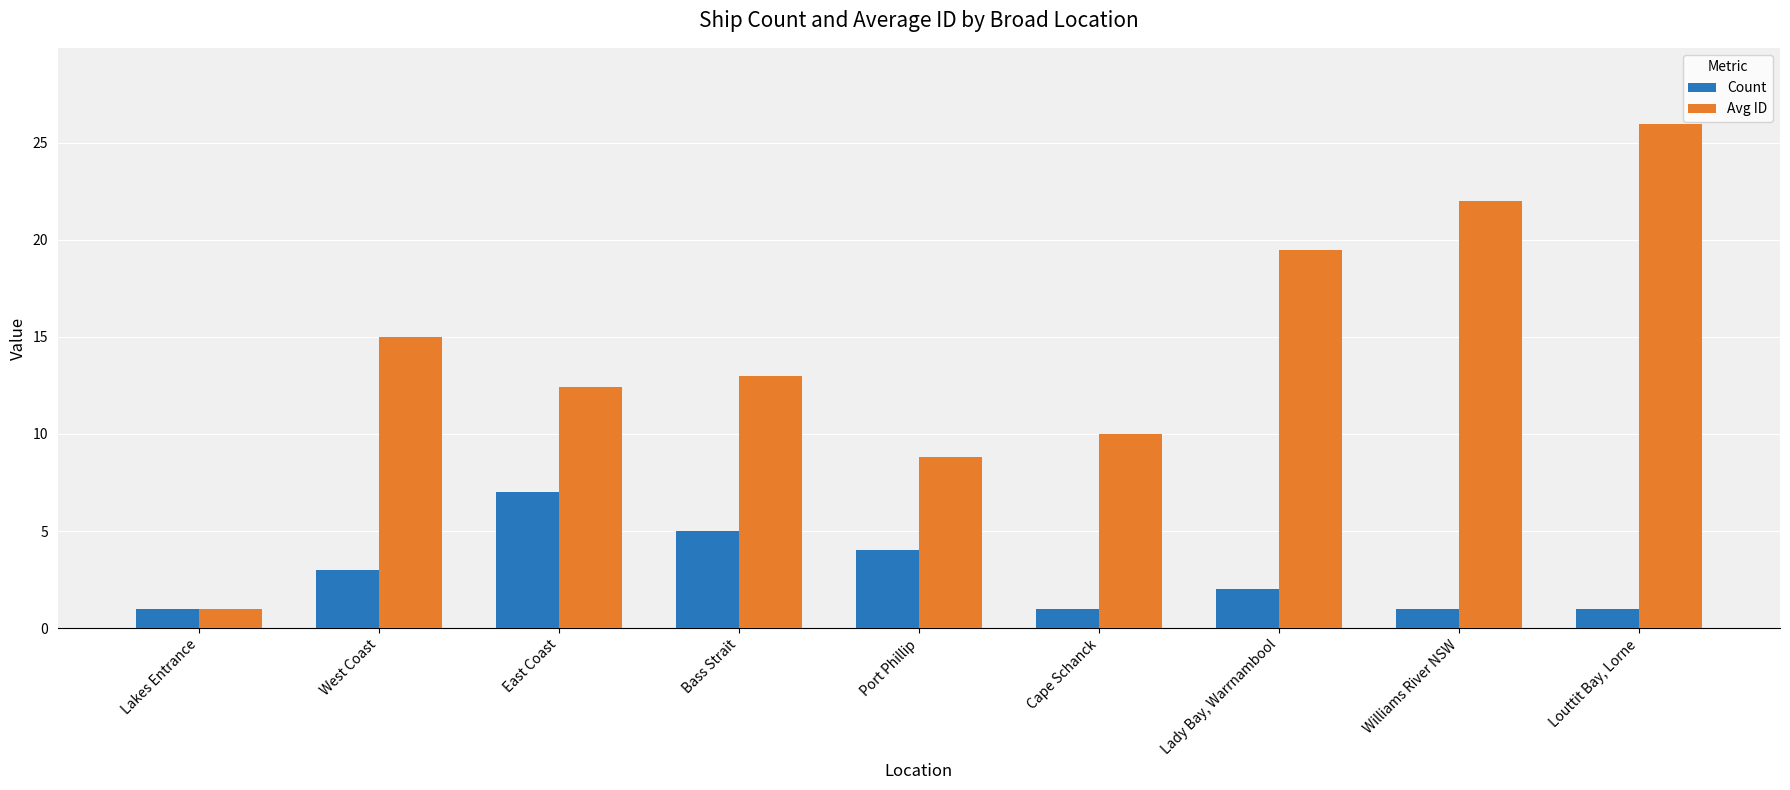

What is the smallest value displayed?

1.0